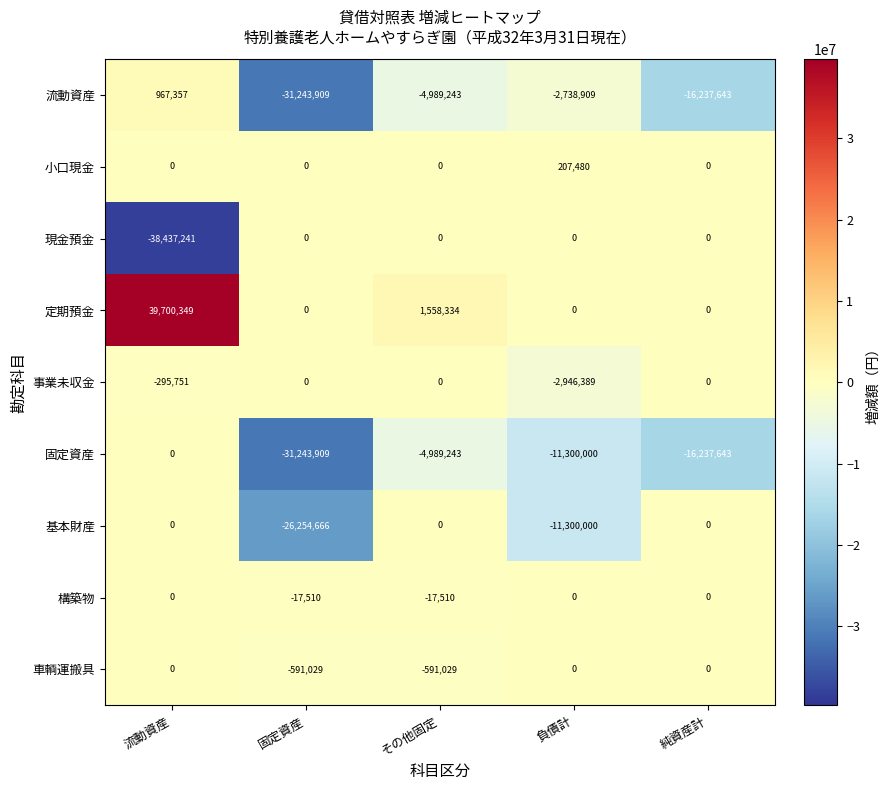

How many values in 固定資産 are below zero?

4